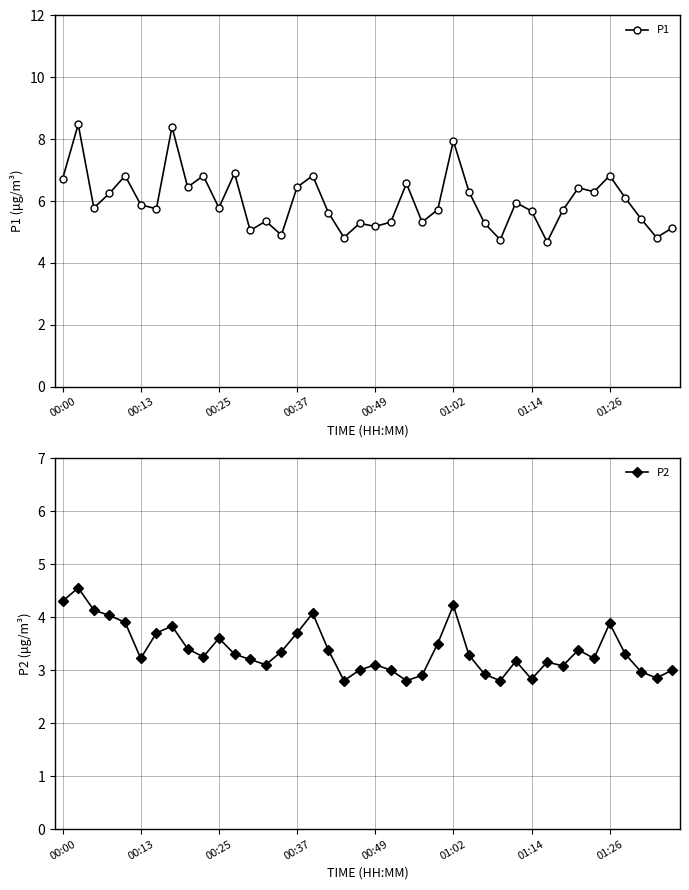

What is the maximum value for P1?

8.5